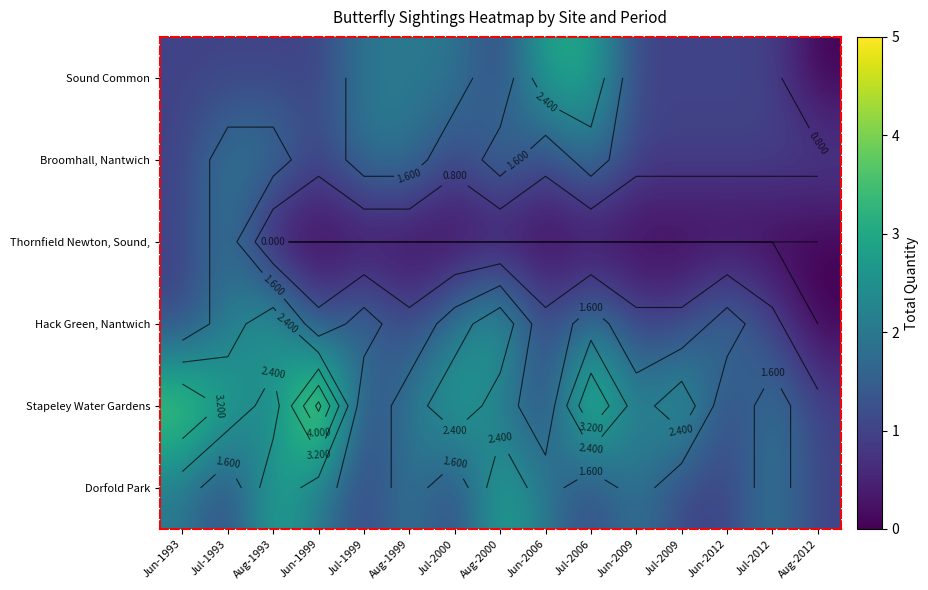

Is it true that Thornfield Newton, Sound, equals -1 at Aug-1993?

False